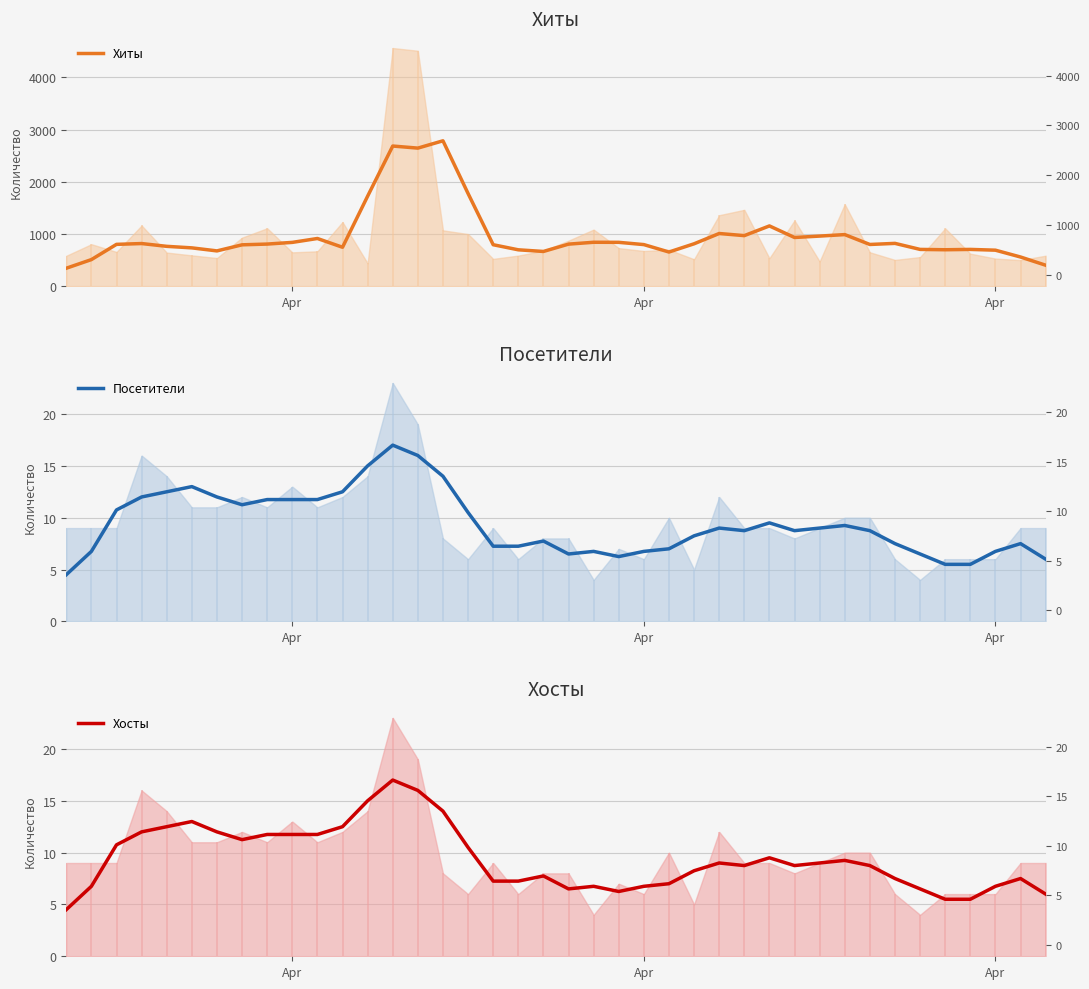

What value does the Хосты series have at Apr?

6.8